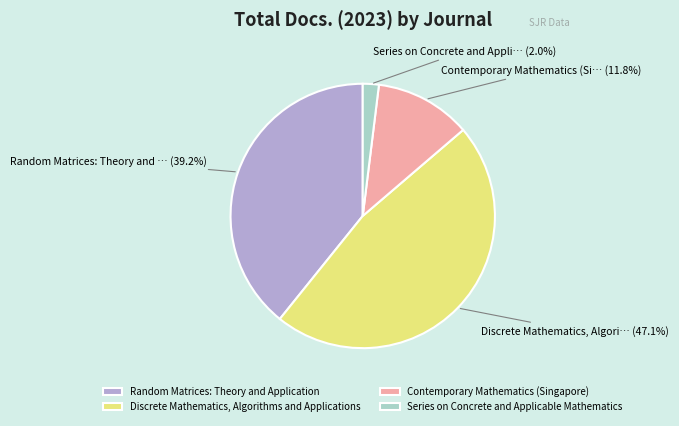

Which slice is the largest?

Discrete Mathematics, Algorithms and Applications